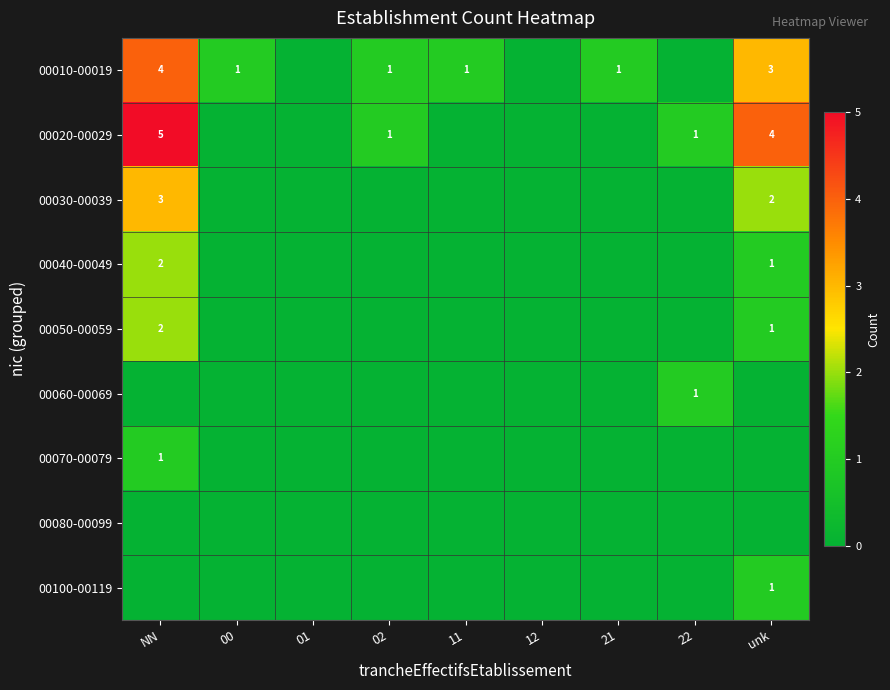

The value of 00010-00019 at NN is 1. True or false?

False